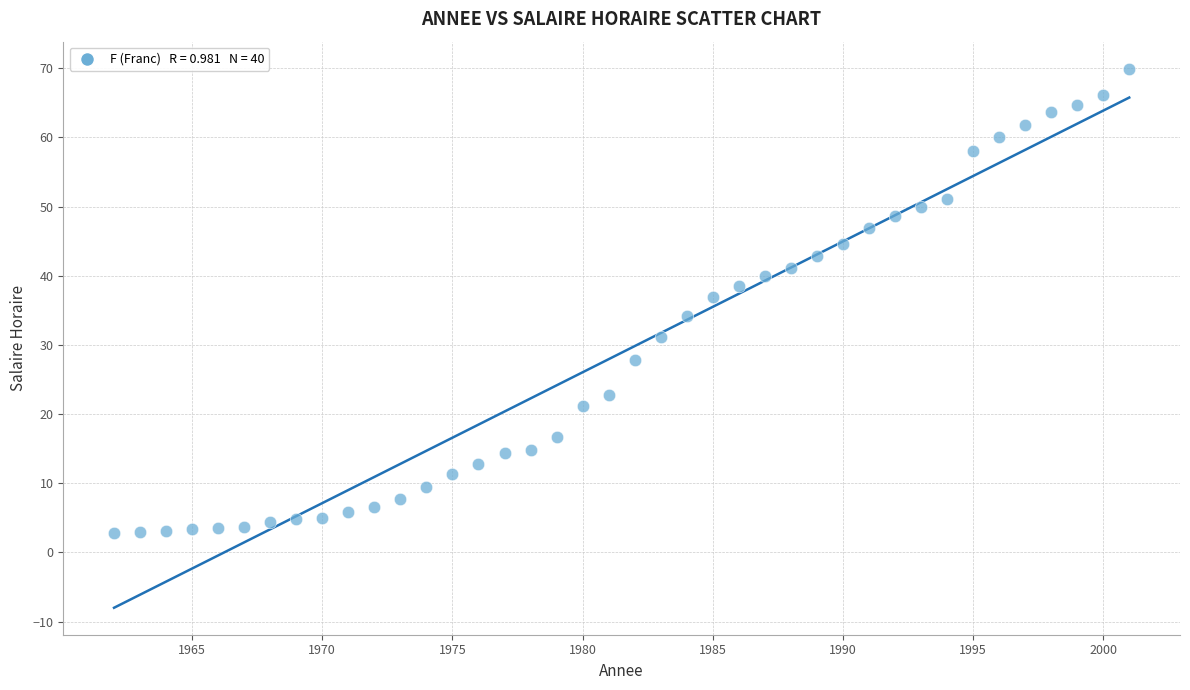

What Y value in the scatter plot is closest to 36?

36.9